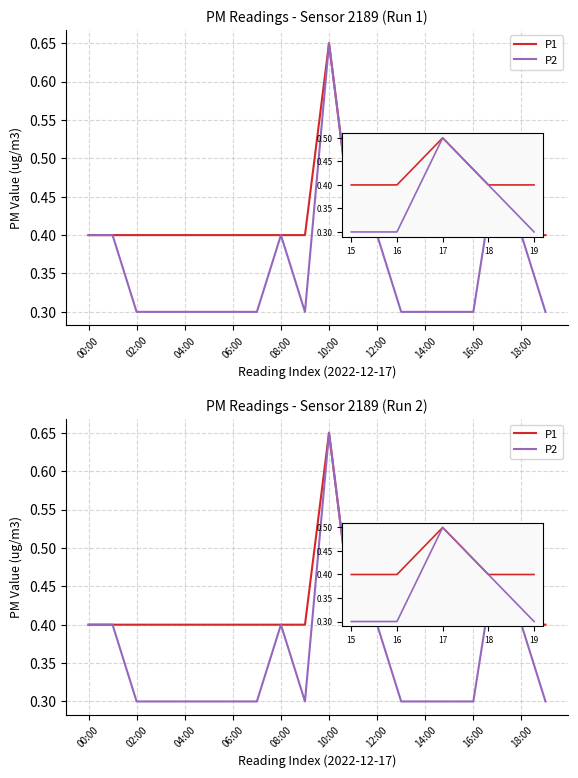

What is the smallest value displayed?

0.3